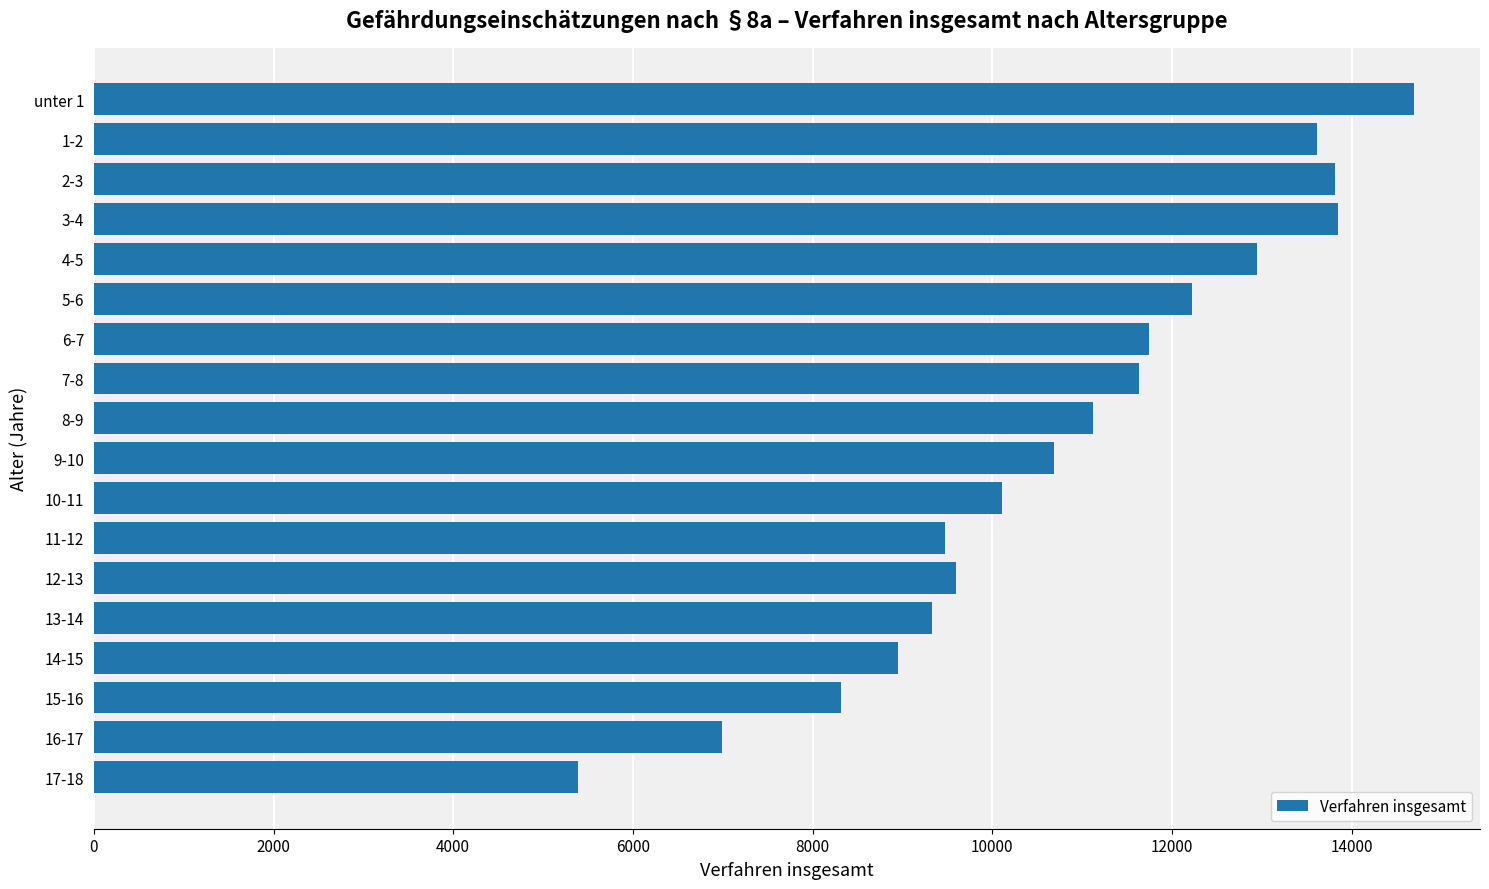

The value at 16-17 is 6992. True or false?

True